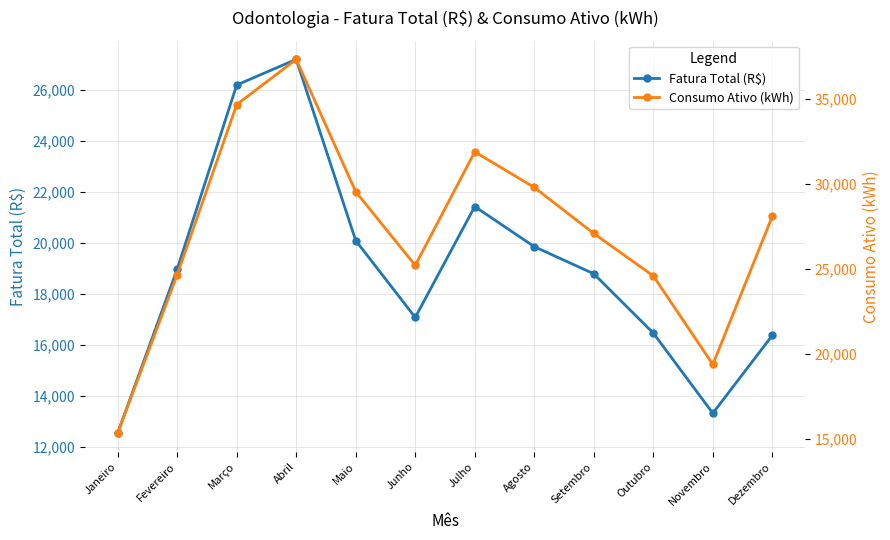

Rank the categories by Fatura Total (R$) value from highest to lowest.

Abril, Março, Julho, Maio, Agosto, Fevereiro, Setembro, Junho, Outubro, Dezembro, Novembro, Janeiro